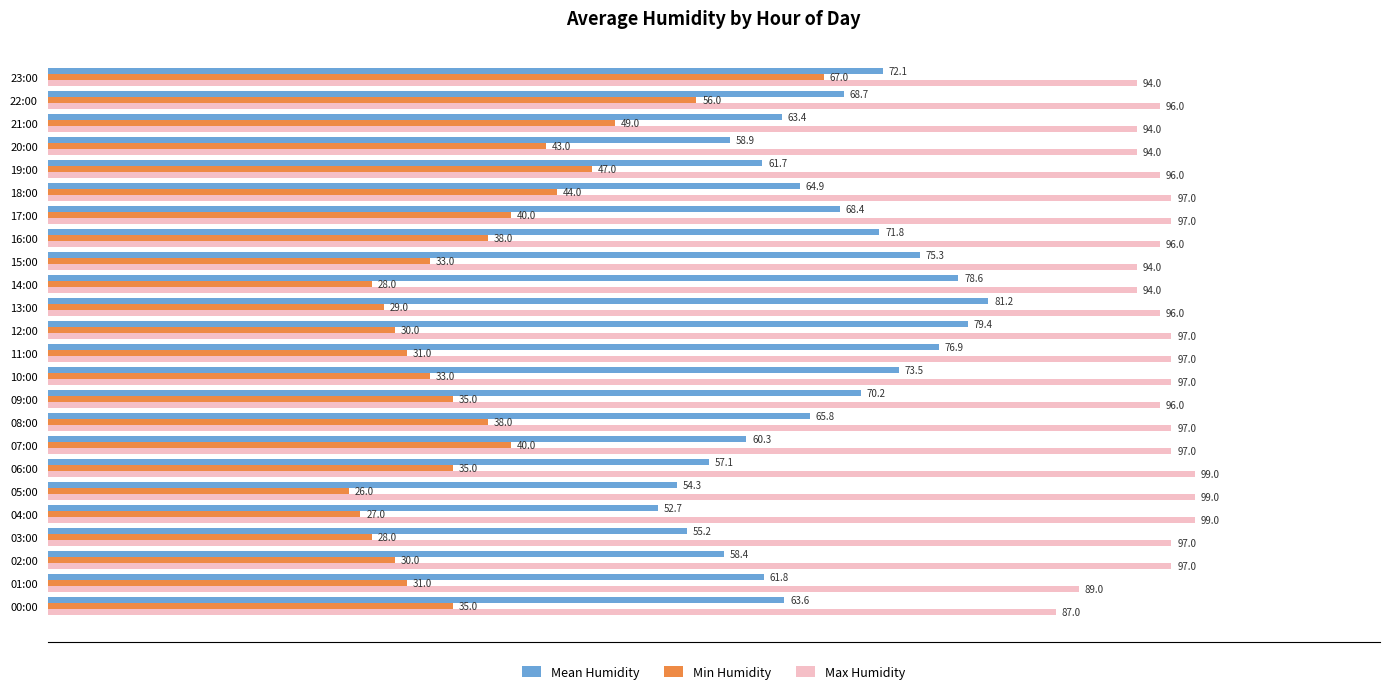

What is the maximum value shown in the chart?

99.0